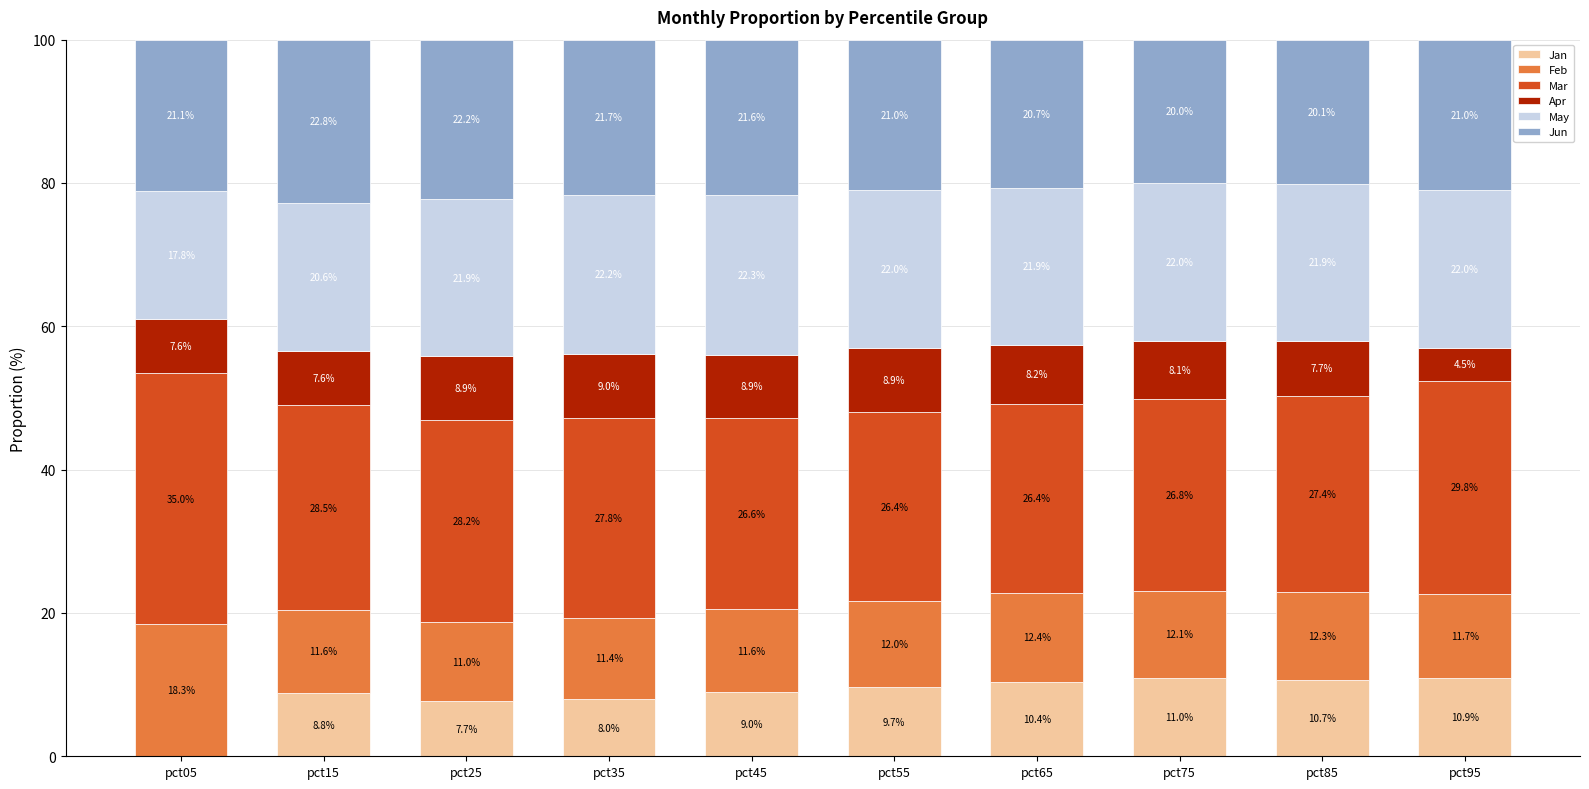

How many series are shown in this chart?

6